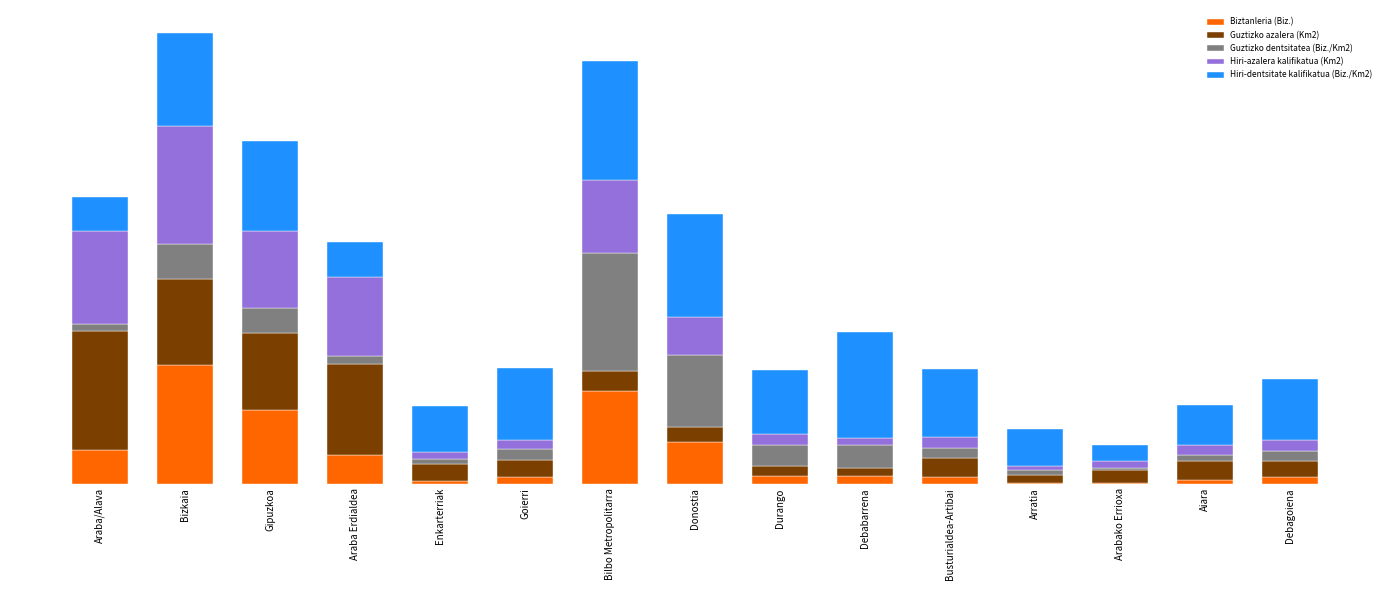

Which series has the widest spread of values?

Biztanleria (Biz.)